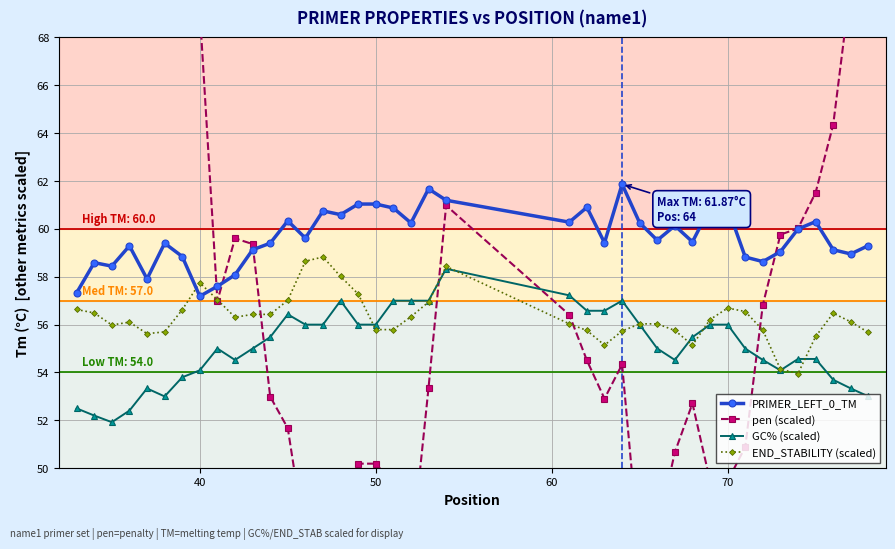

What is the difference between the maximum and minimum values in the pen (scaled) series?

37.3